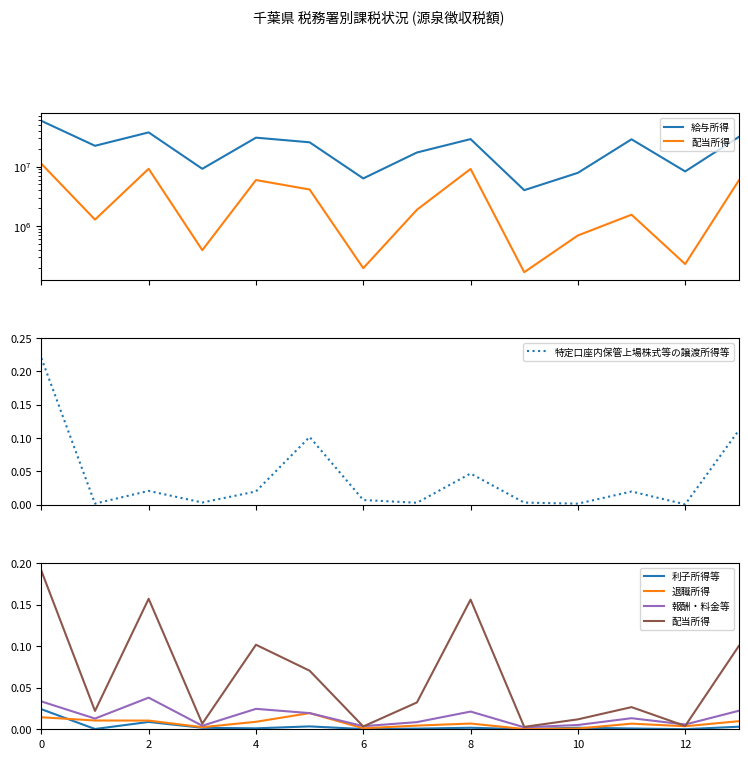

At which label is 特定口座内保管上場株式等の譲渡所得等 closest to 0?

12